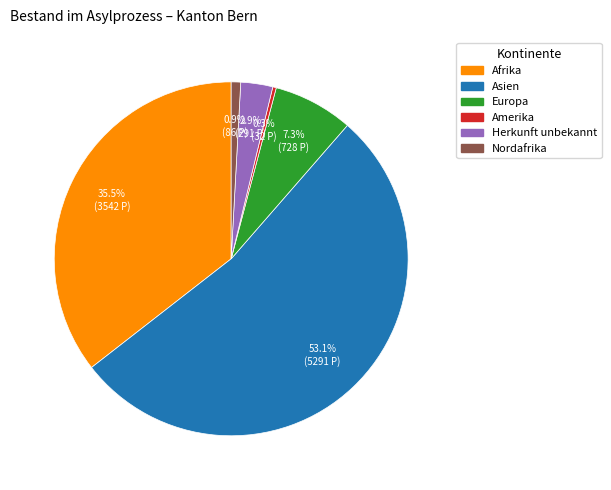

Is there a majority slice in this chart?

Yes